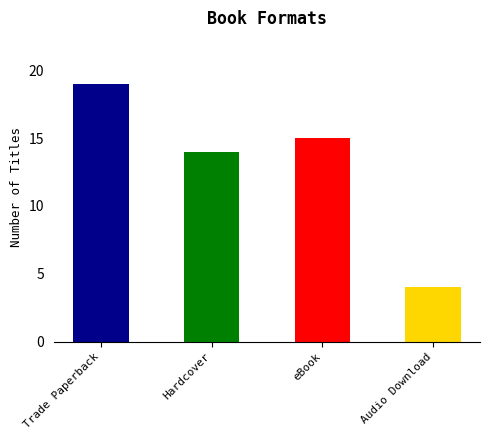

True or false: the data shows 14 at Hardcover.

True